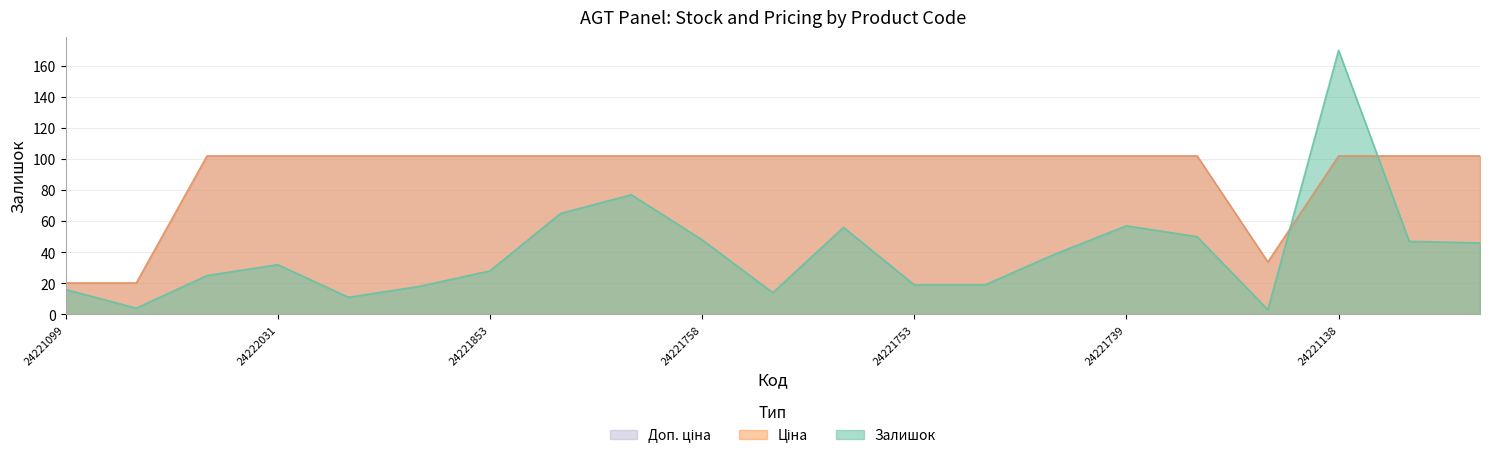

What is the value of the Ціна point at the 1st from the left?

20.3